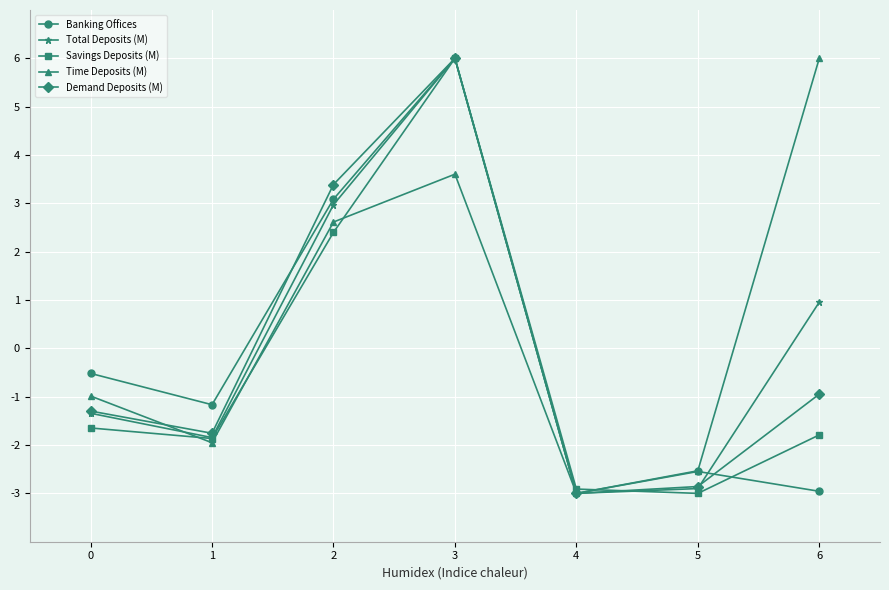

Where does the Time Deposits (M) series first go above 0?

2